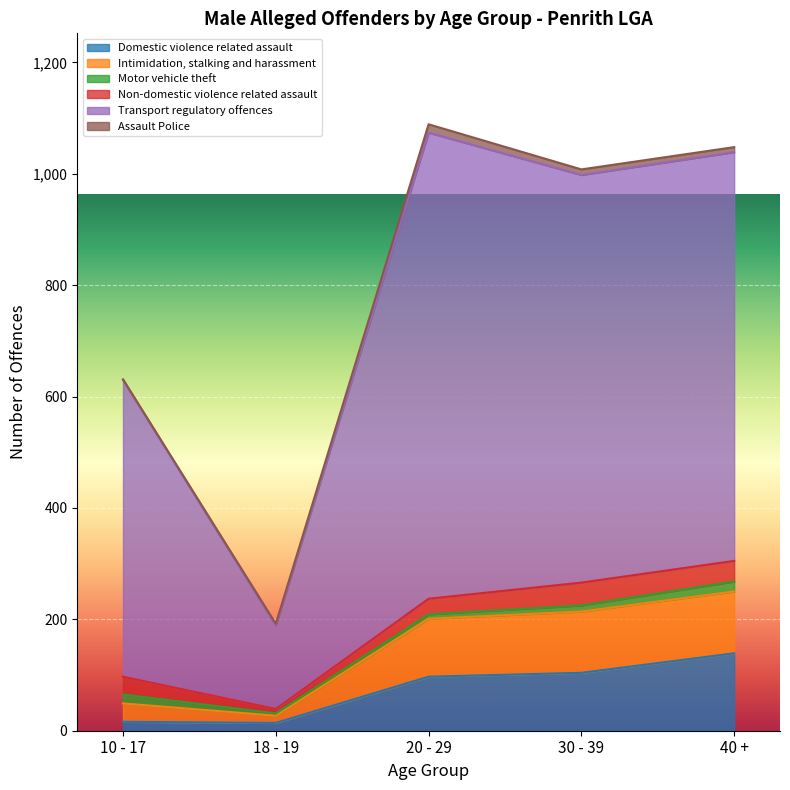

What is the highest value of the Domestic violence related assault series?

139